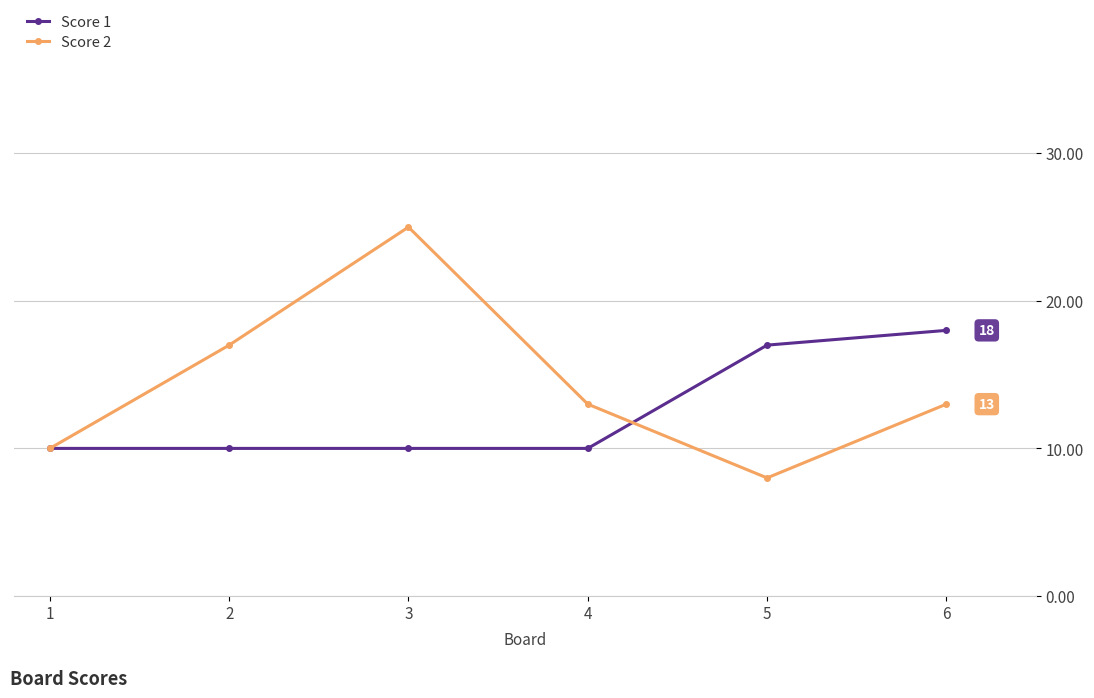

Is this an area chart (filled region under the line)?

No